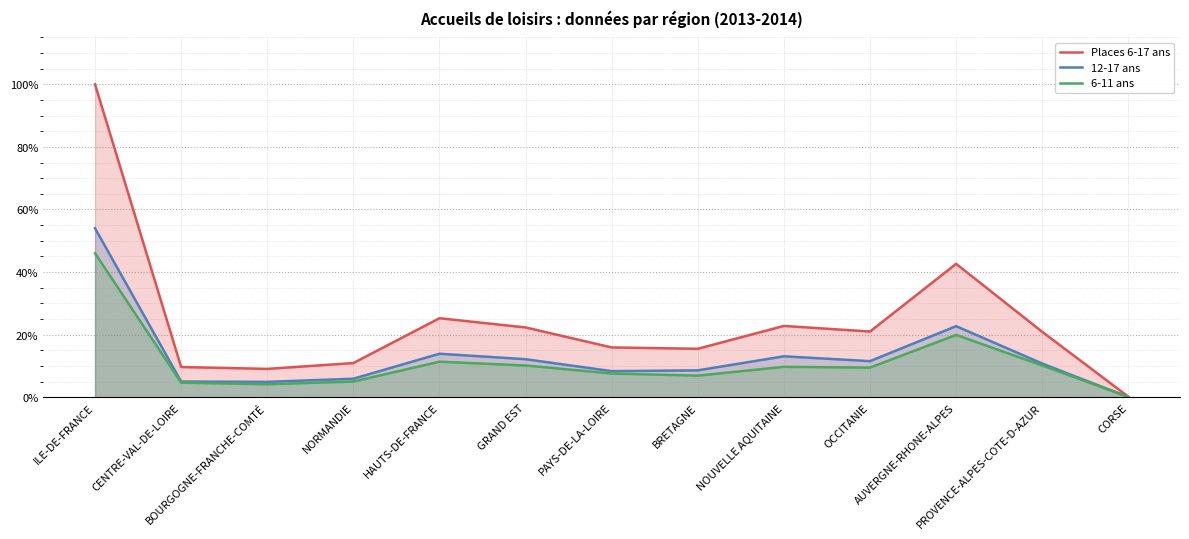

True or false: Places 6-17 ans has more than 2 points higher than both neighbors.

True